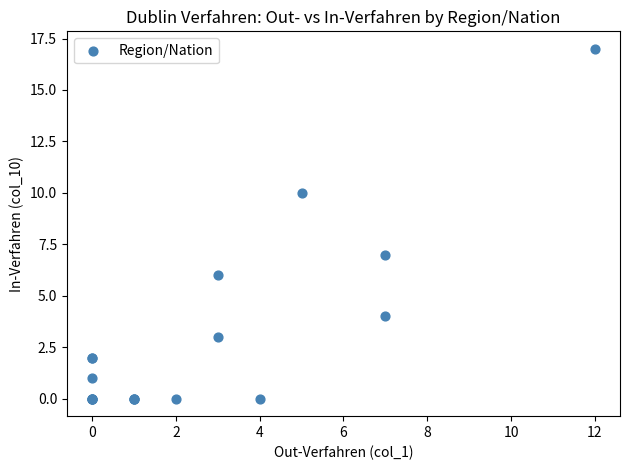

What Y value in the scatter plot is closest to 8?

7